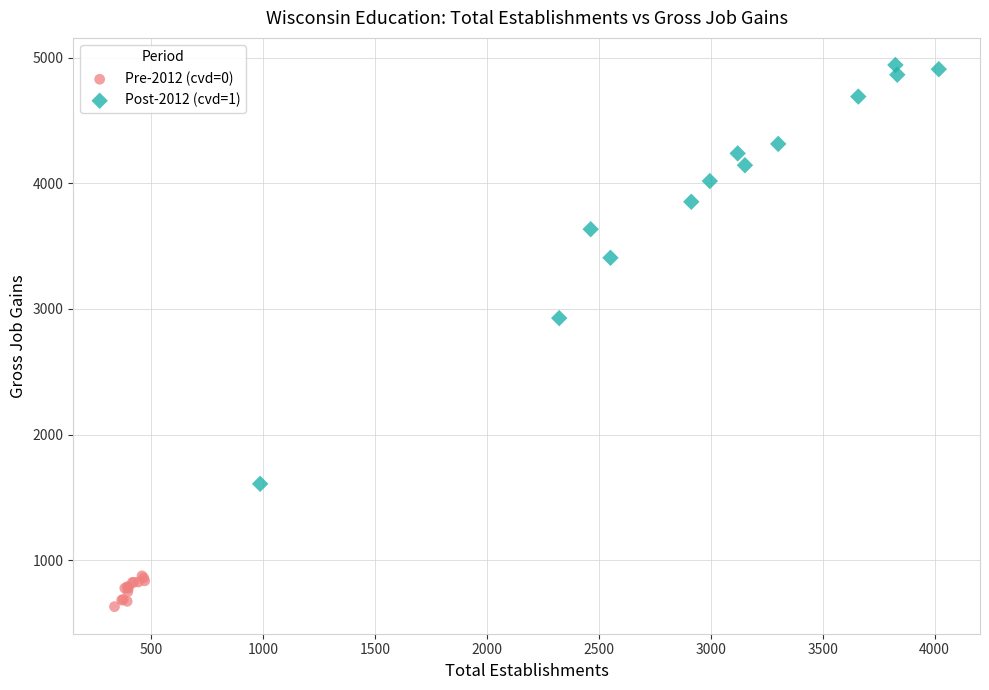

What are all the series names shown in the legend?

Pre-2012 (cvd=0), Post-2012 (cvd=1)